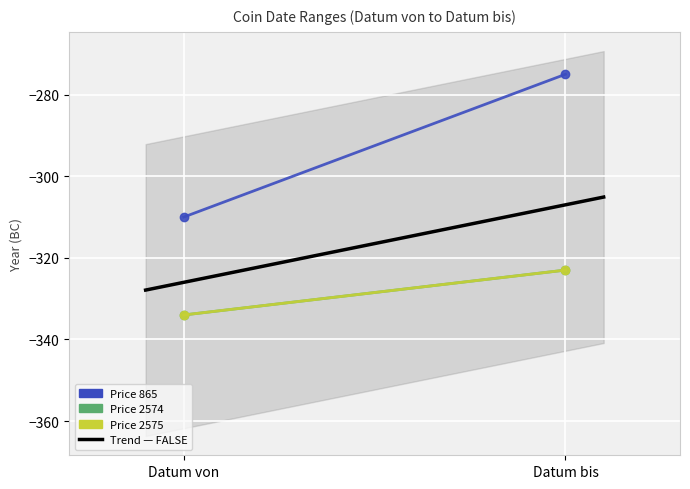

Count the Price 2575 values in the range -334 to -323.

2